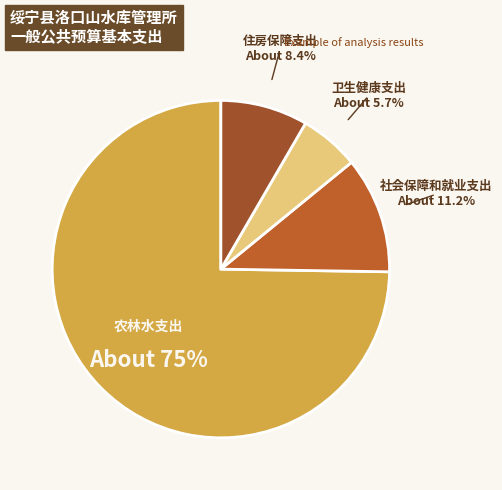

Which category has the biggest portion of the pie?

农林水支出